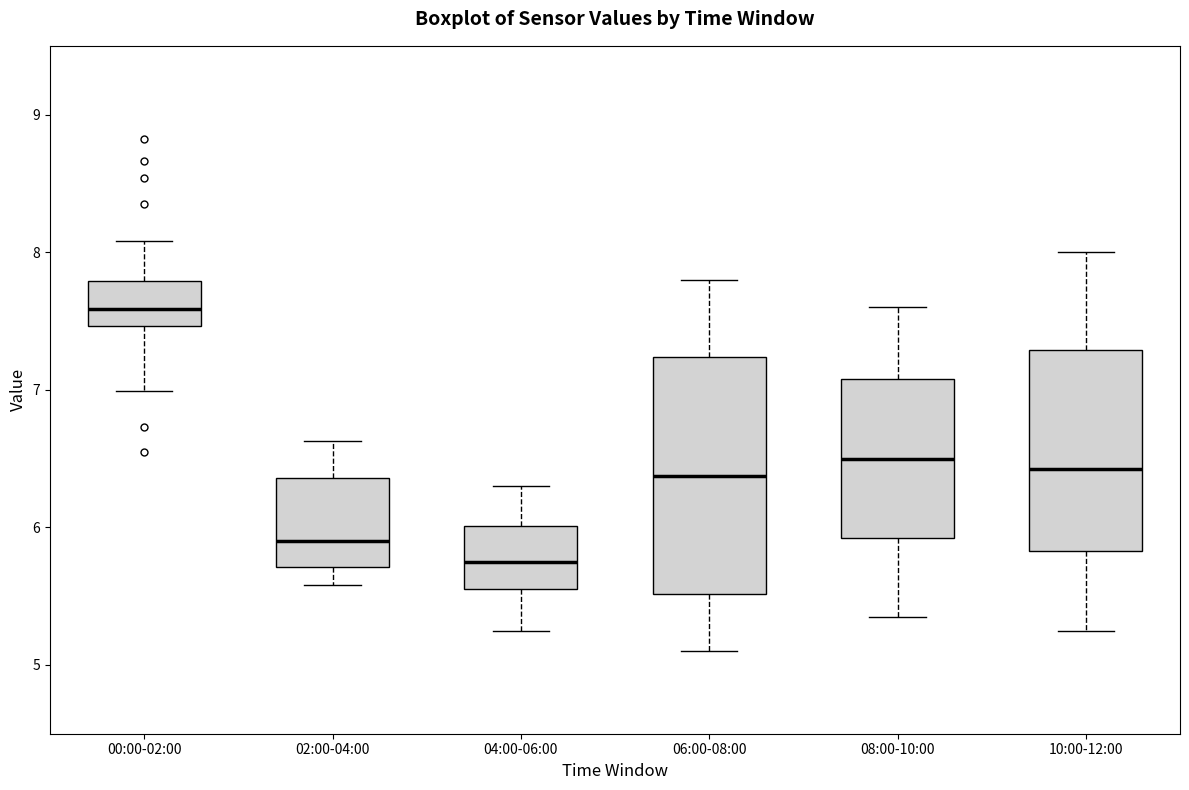

Where is the lower edge of the box for 08:00-10:00 on the y-axis? The values are not printed on the chart, so give them approximately, as read against the axis.

5.9